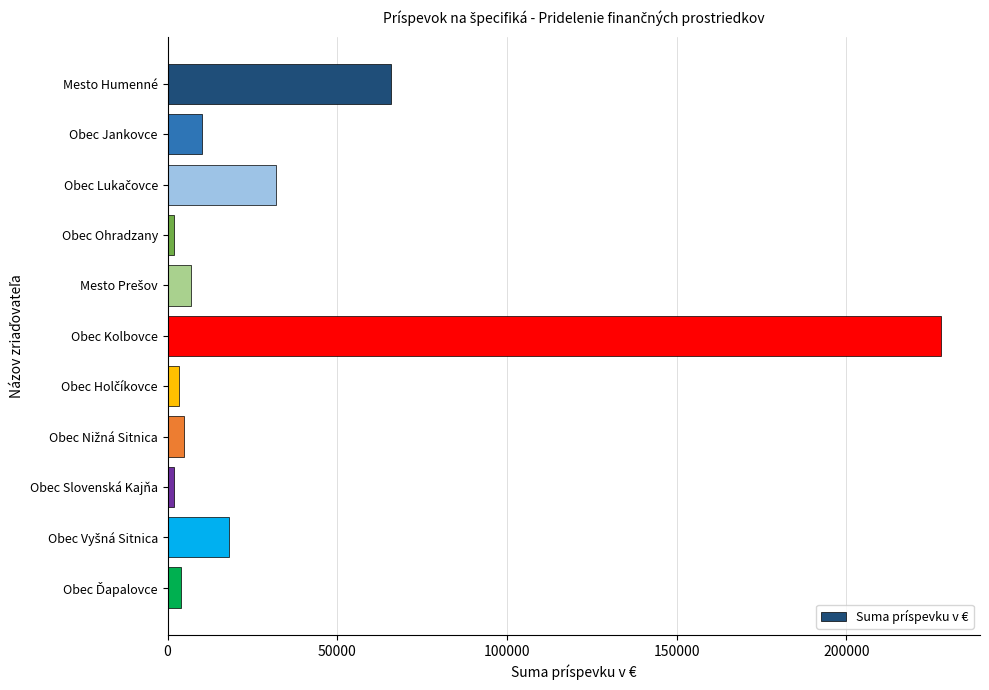

Where is the data nearest to the value 115000?

Mesto Humenné